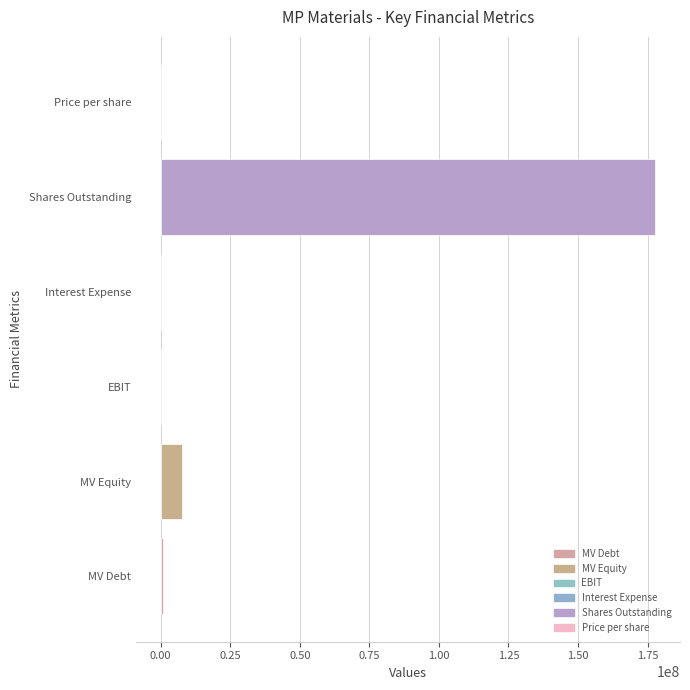

Where is the data nearest to the value 88872487?

MV Equity